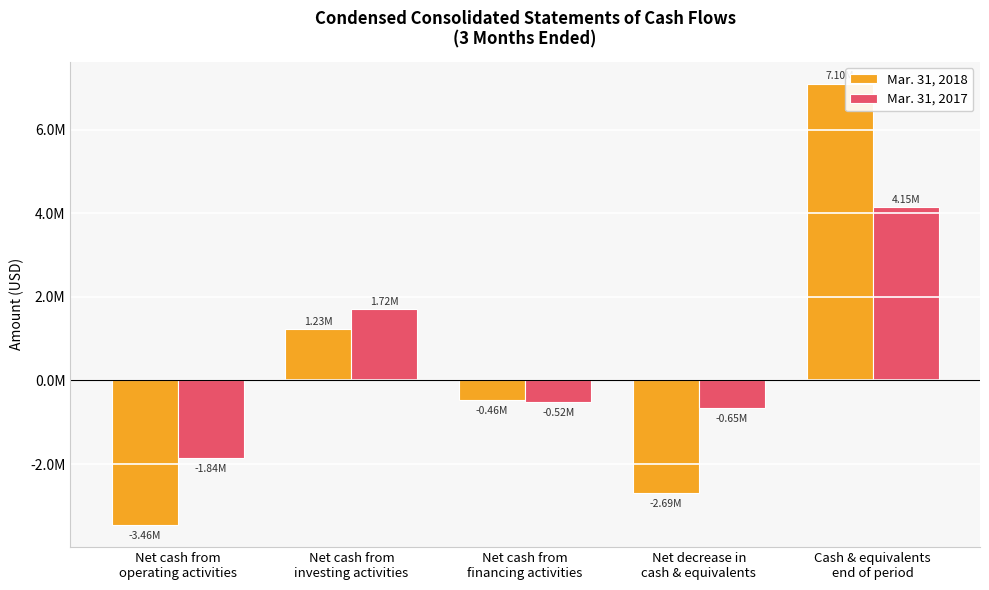

What is the difference between the highest and lowest values at Net cash from
operating activities?

1612000